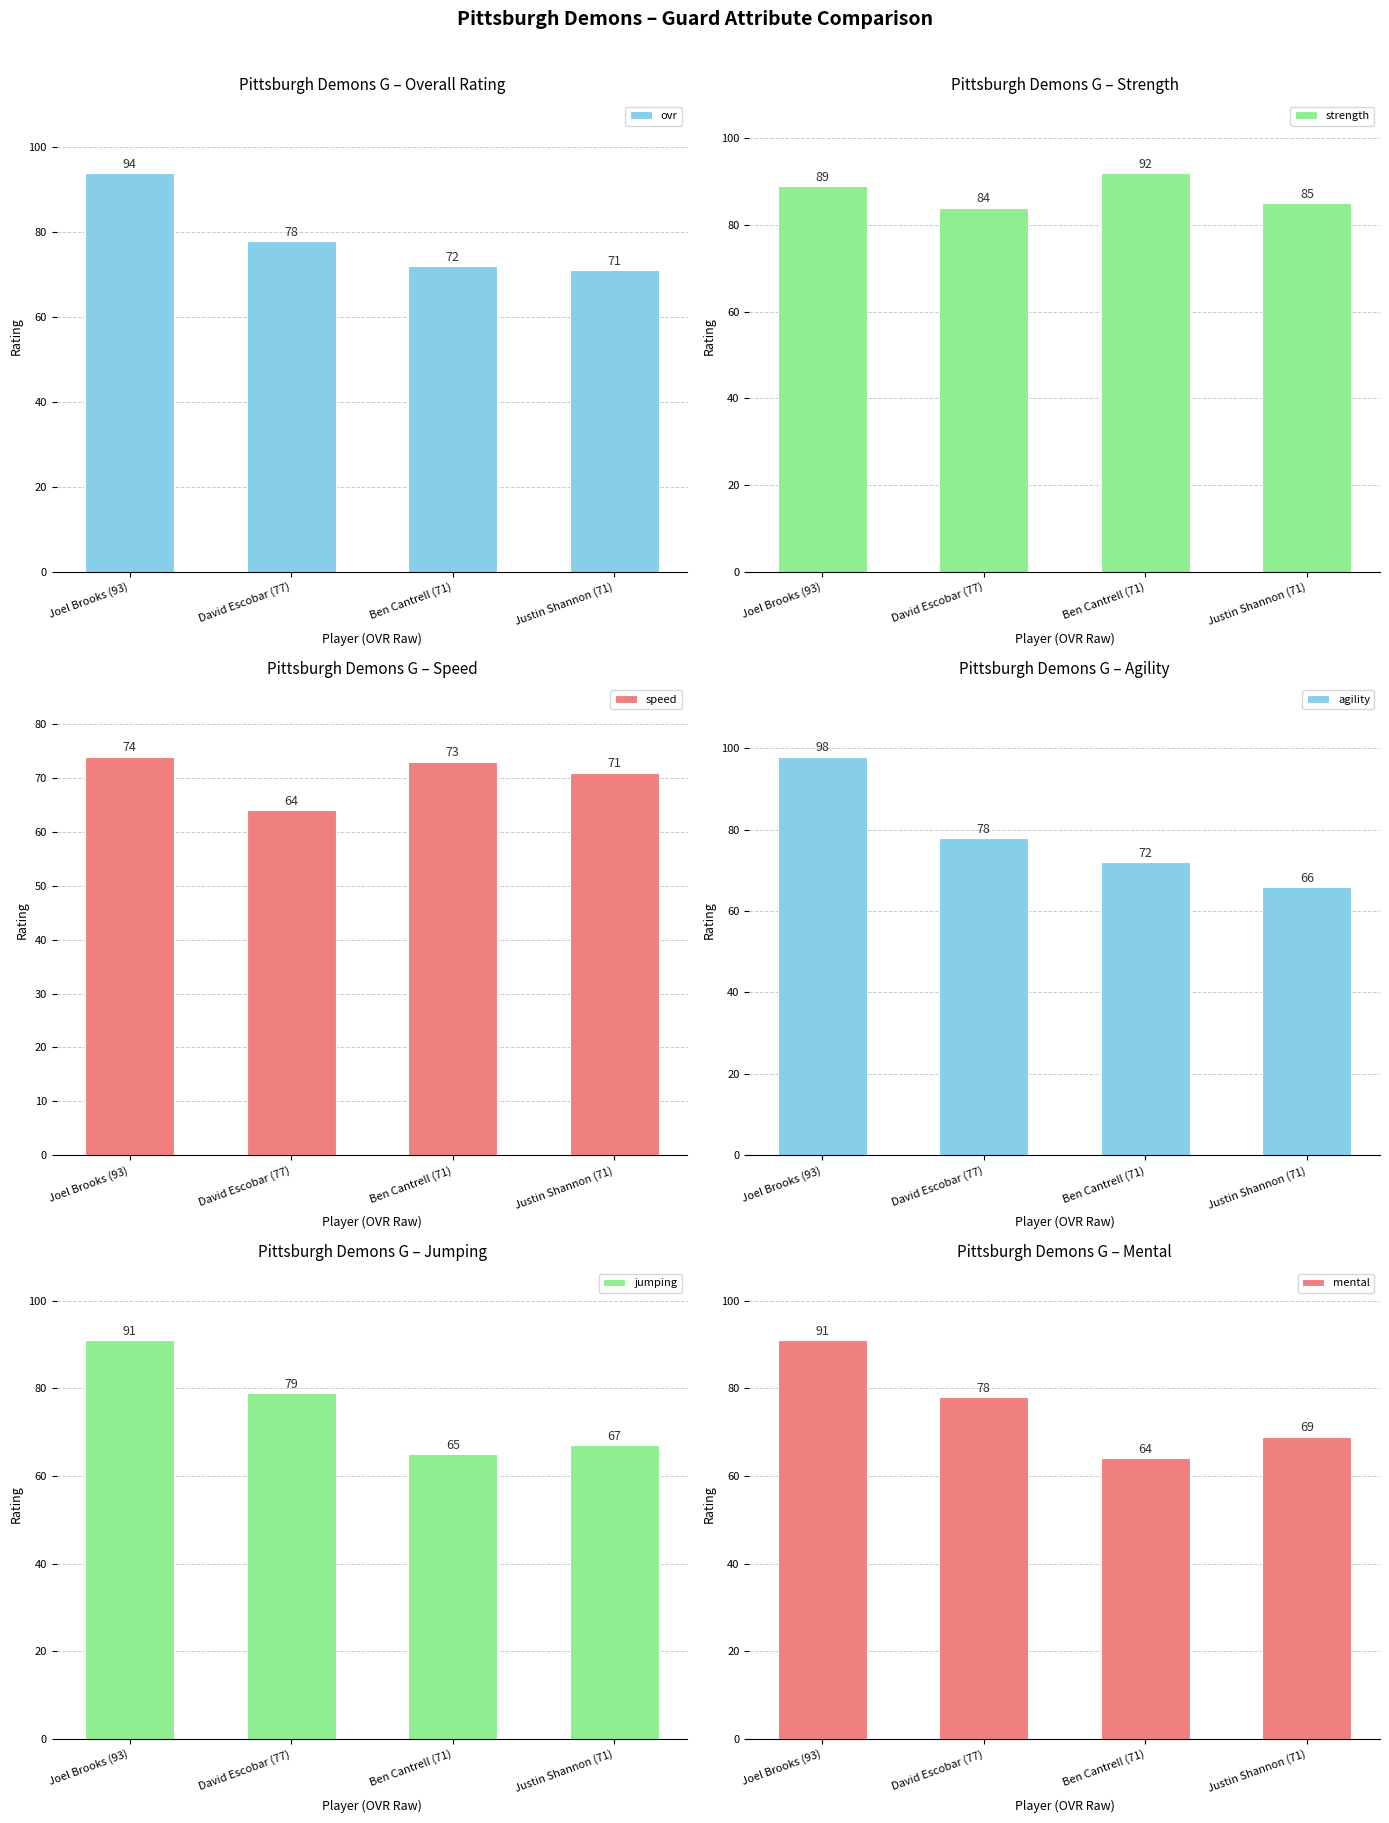

Between Ben Cantrell (71) and David Escobar (77), which is larger?

David Escobar (77)